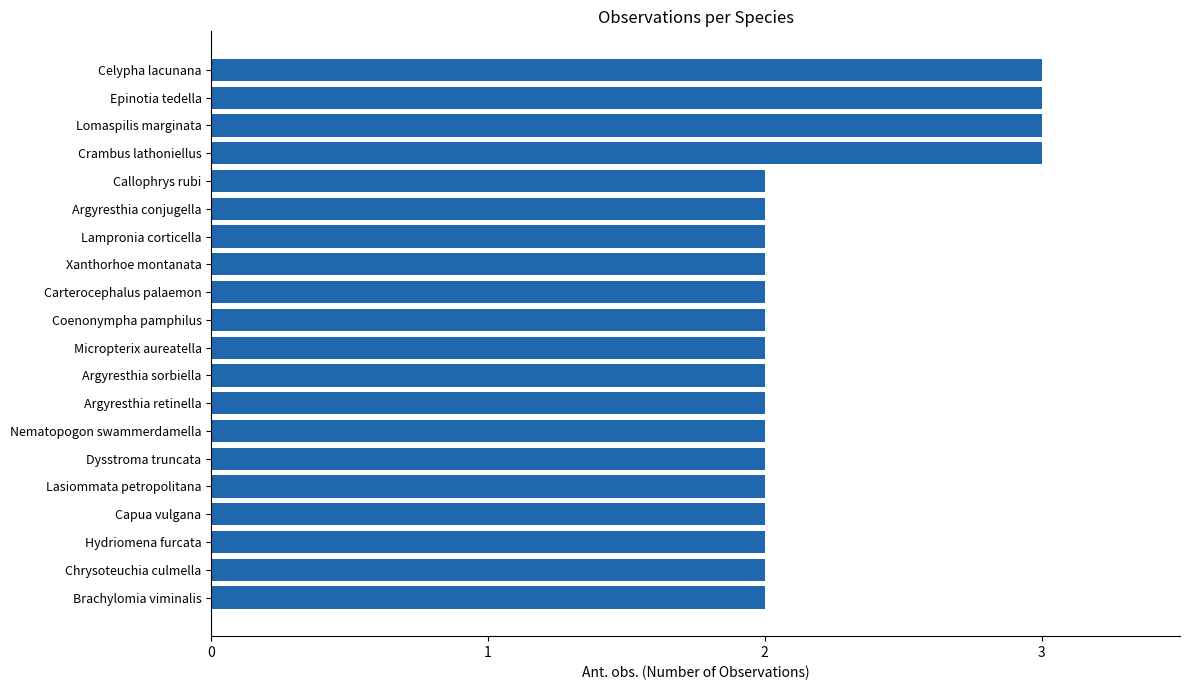

Reading top to bottom, extract all data points from this chart.

3	3	3	3	2	2	2	2	2	2	2	2	2	2	2	2	2	2	2	2